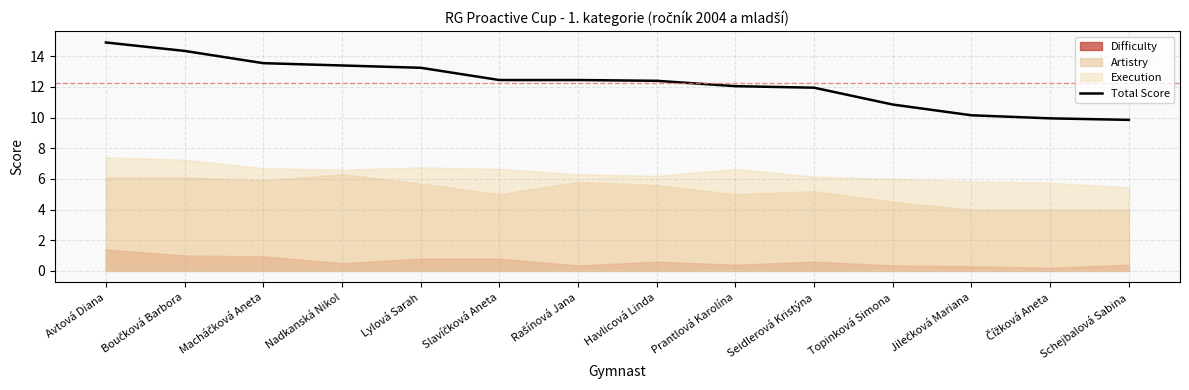

What is the approximate value of Total Score at Prantlová Karolína?

12.1